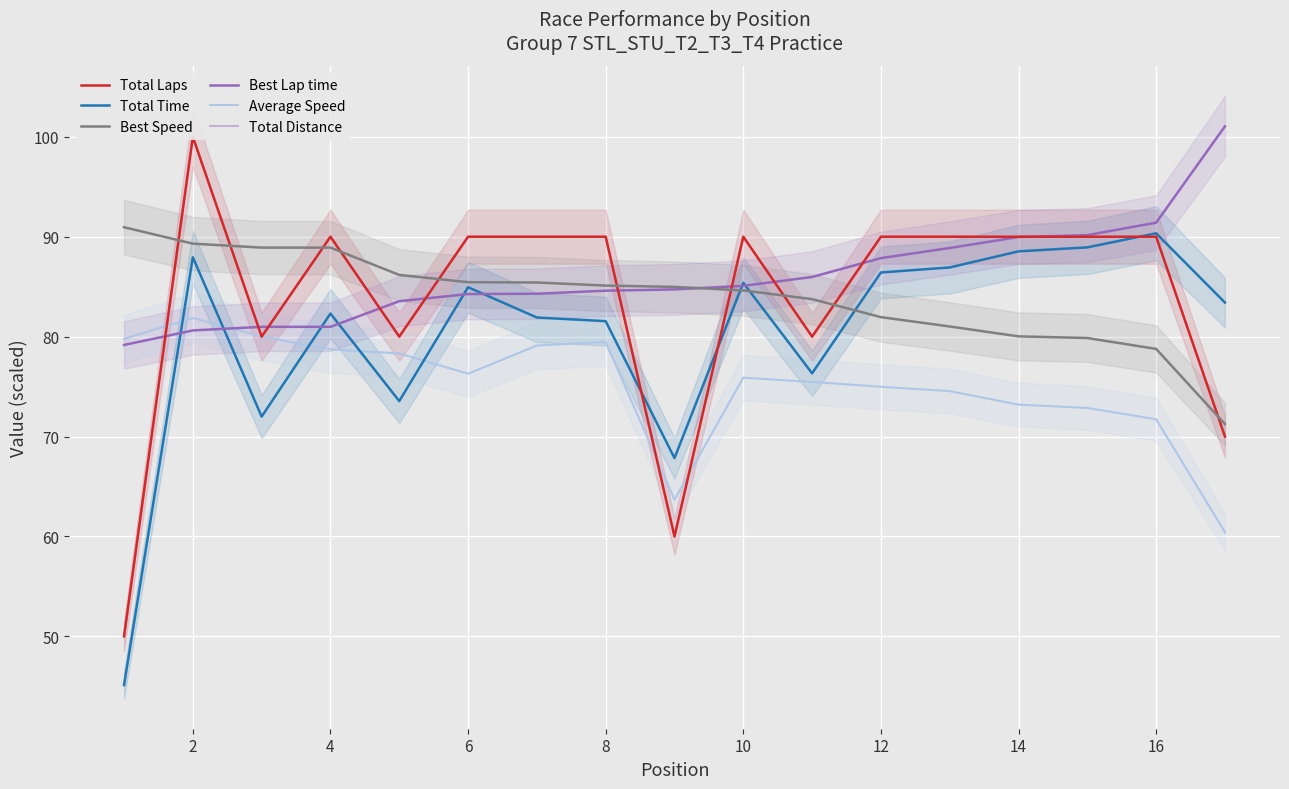

True or false: Average Speed and Best Speed cross at least once.

False